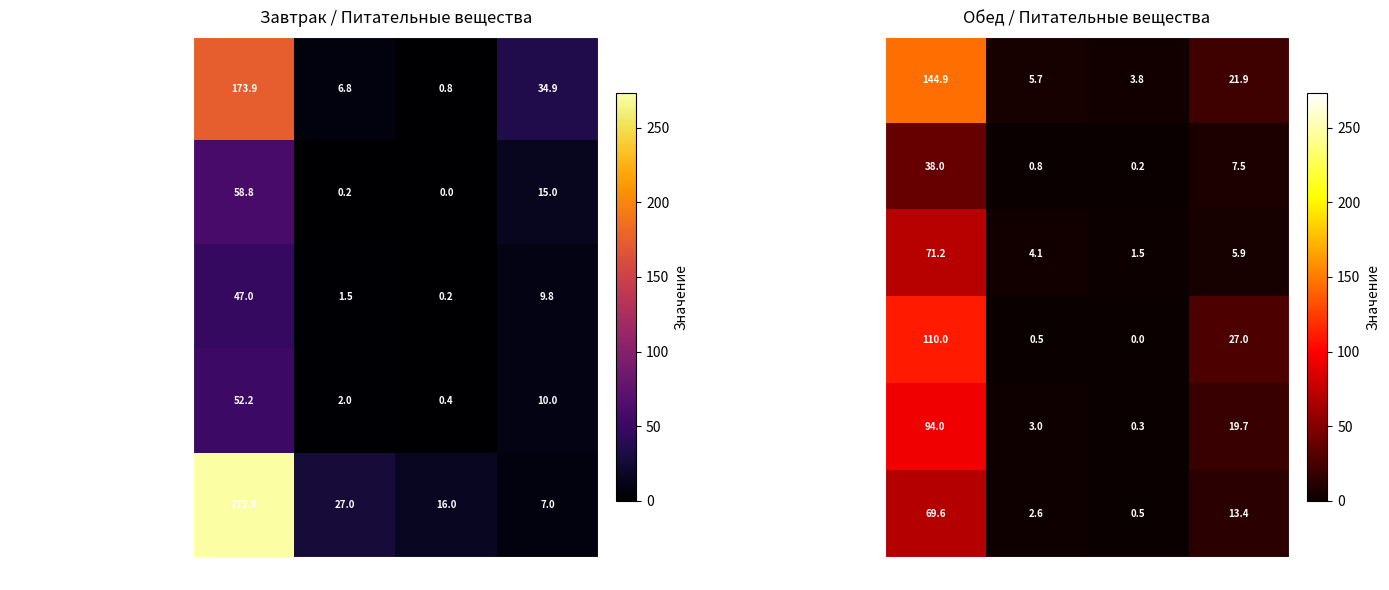

What is the difference between the Хлеб пшеничный (обед) values at Жиры and Калорийность?

93.7